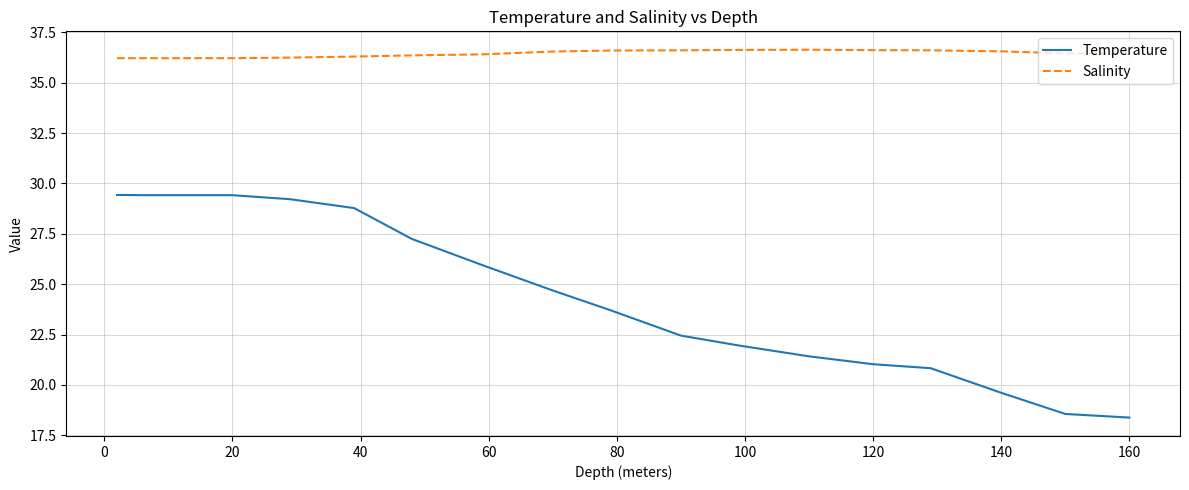

What is the smallest value displayed?

18.4